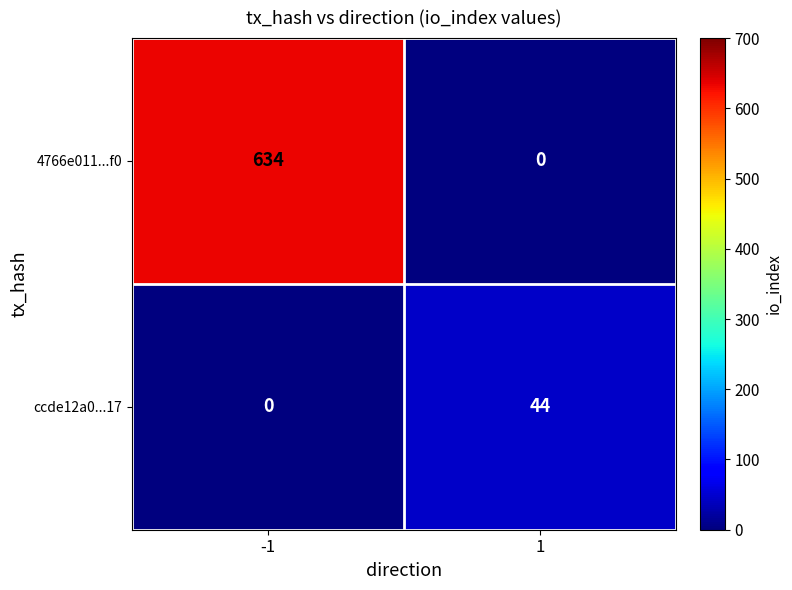

True or false: 4766e011...f0 has a value of 913 at -1.

False